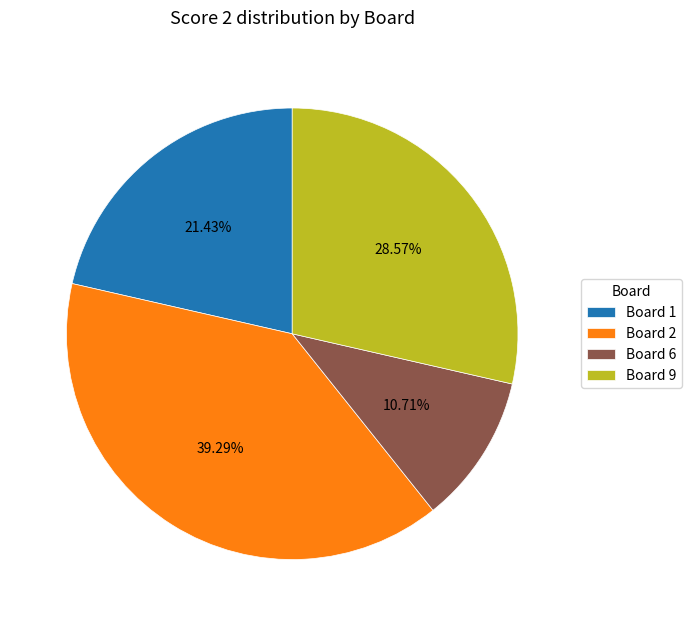

Which category has the biggest portion of the pie?

Board 2